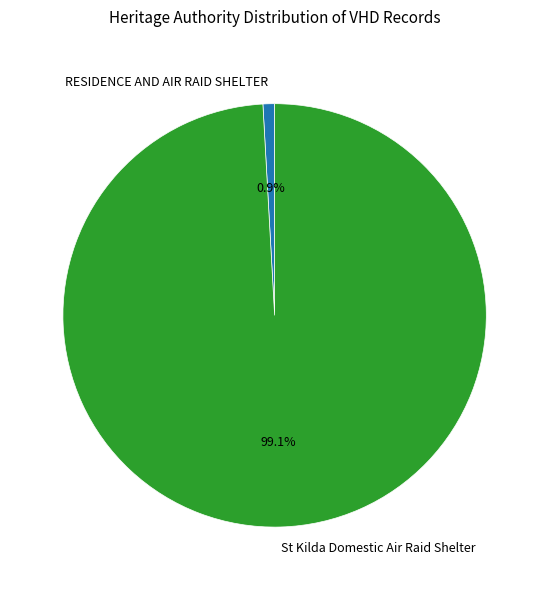

To the nearest percent, what is the combined percentage of St Kilda Domestic Air Raid Shelter and RESIDENCE AND AIR RAID SHELTER?

100%